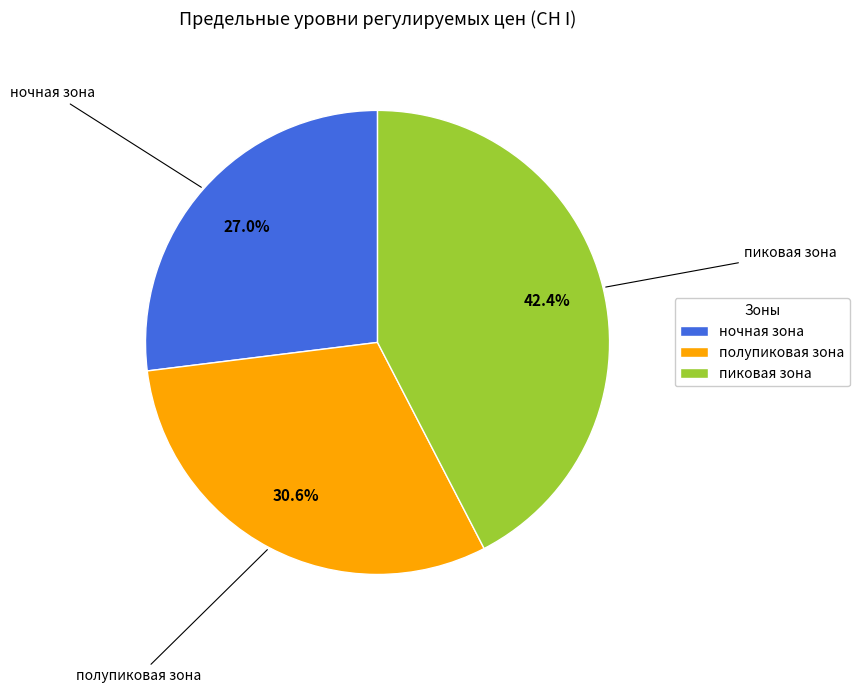

Which has a higher value, ночная зона or полупиковая зона?

полупиковая зона